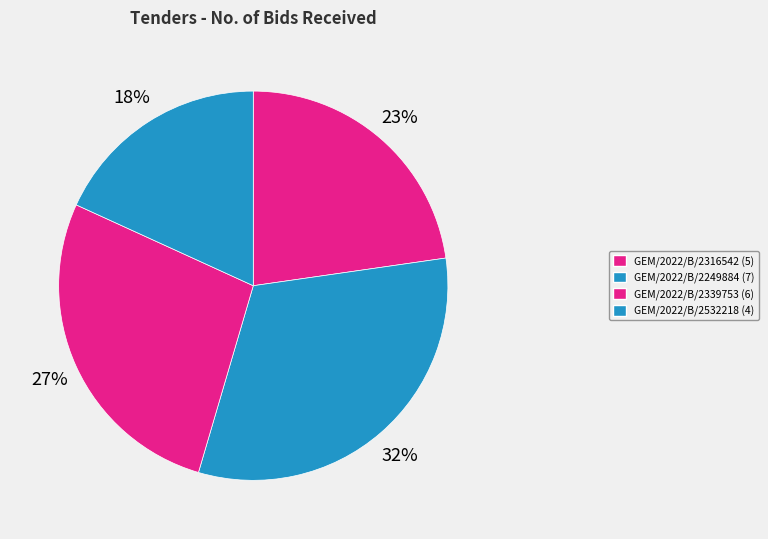

To the nearest percent, what is the difference between the largest and smallest slice percentages?

14%